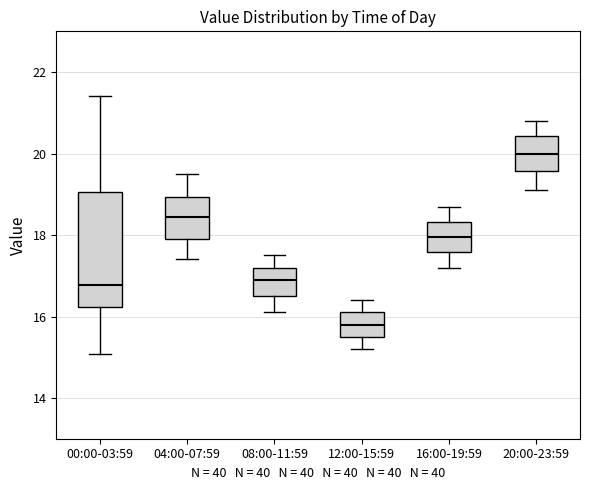

Reading left to right, read every box against the y-axis: the position of its median line, the range the box covers, and the ends of its whiskers. The values are not printed on the chart, so give them approximately, as read against the axis.

00:00-03:59: median 16.8, box 16.2 to 19.0, whiskers 15.0 to 21.4
04:00-07:59: median 18.4, box 18.0 to 19.0, whiskers 17.4 to 19.6
08:00-11:59: median 17.0, box 16.6 to 17.2, whiskers 16.2 to 17.6
12:00-15:59: median 15.8, box 15.6 to 16.2, whiskers 15.2 to 16.4
16:00-19:59: median 18.0, box 17.6 to 18.4, whiskers 17.2 to 18.8
20:00-23:59: median 20.0, box 19.6 to 20.4, whiskers 19.2 to 20.8